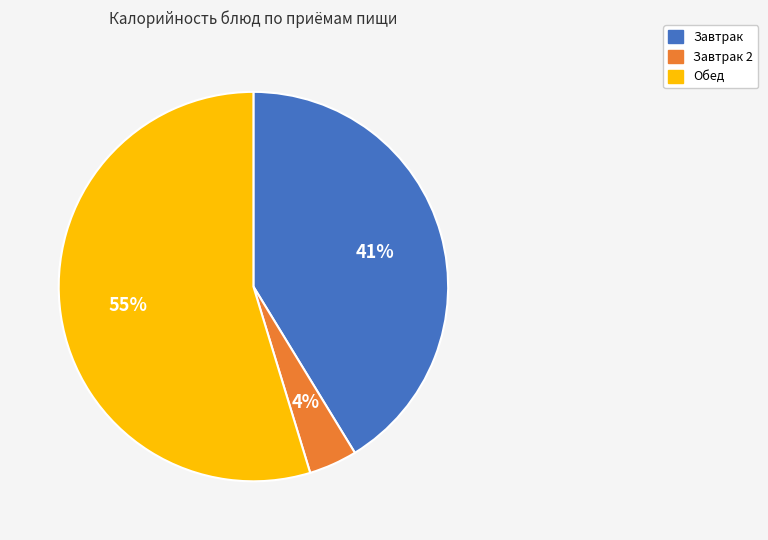

To the nearest percent, what is the average slice percentage?

33%